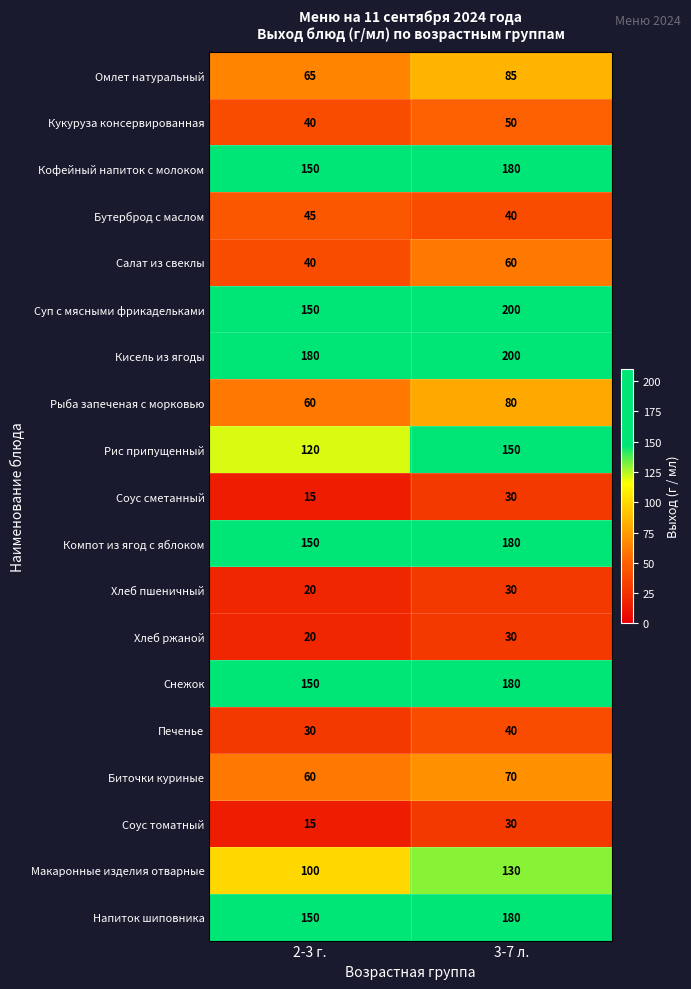

Where is Кисель из ягоды nearest to the value 190?

2-3 г.